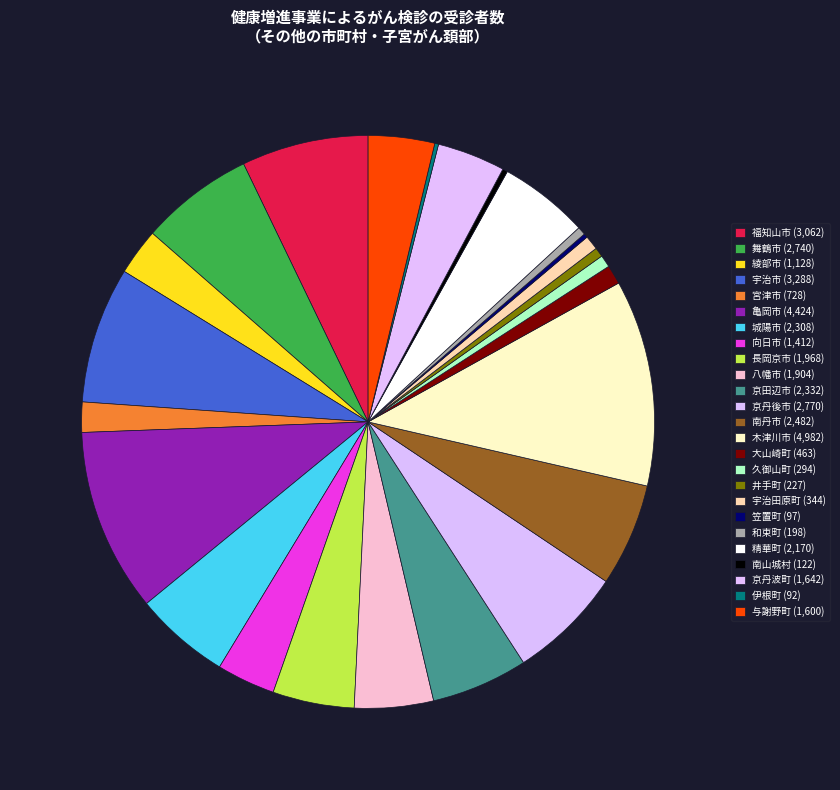

How much of the chart is everything except 和束町?

99.5%